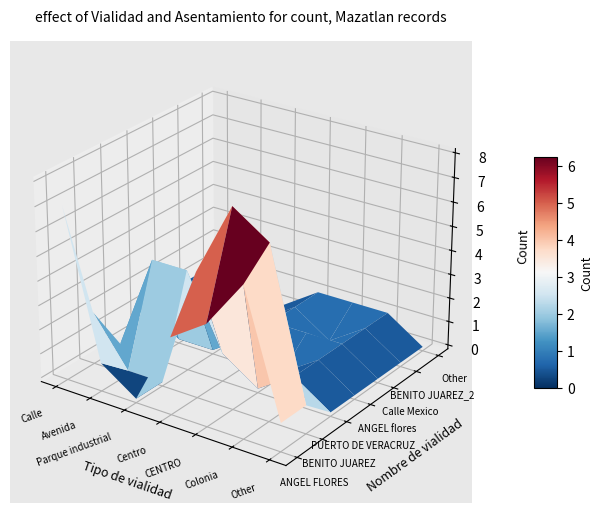

Reading left to right, extract all data points from this chart.

ANGEL FLORES: 0=7	1=1	2=1	3=1	4=1	5=1	6=1
BENITO JUAREZ: 0=2	1=8	2=1	3=1	4=1	5=1	6=1
PUERTO DE VERACRUZ: 0=1	1=1	2=4	3=1	4=1	5=1	6=1
ANGEL flores: 0=1	1=1	2=1	3=1	4=1	5=1	6=1
Calle Mexico: 0=1	1=1	2=1	3=2	4=1	5=1	6=1
BENITO JUAREZ_2: 0=1	1=1	2=1	3=1	4=1	5=1	6=1
Other: 0=1	1=1	2=1	3=1	4=1	5=1	6=1